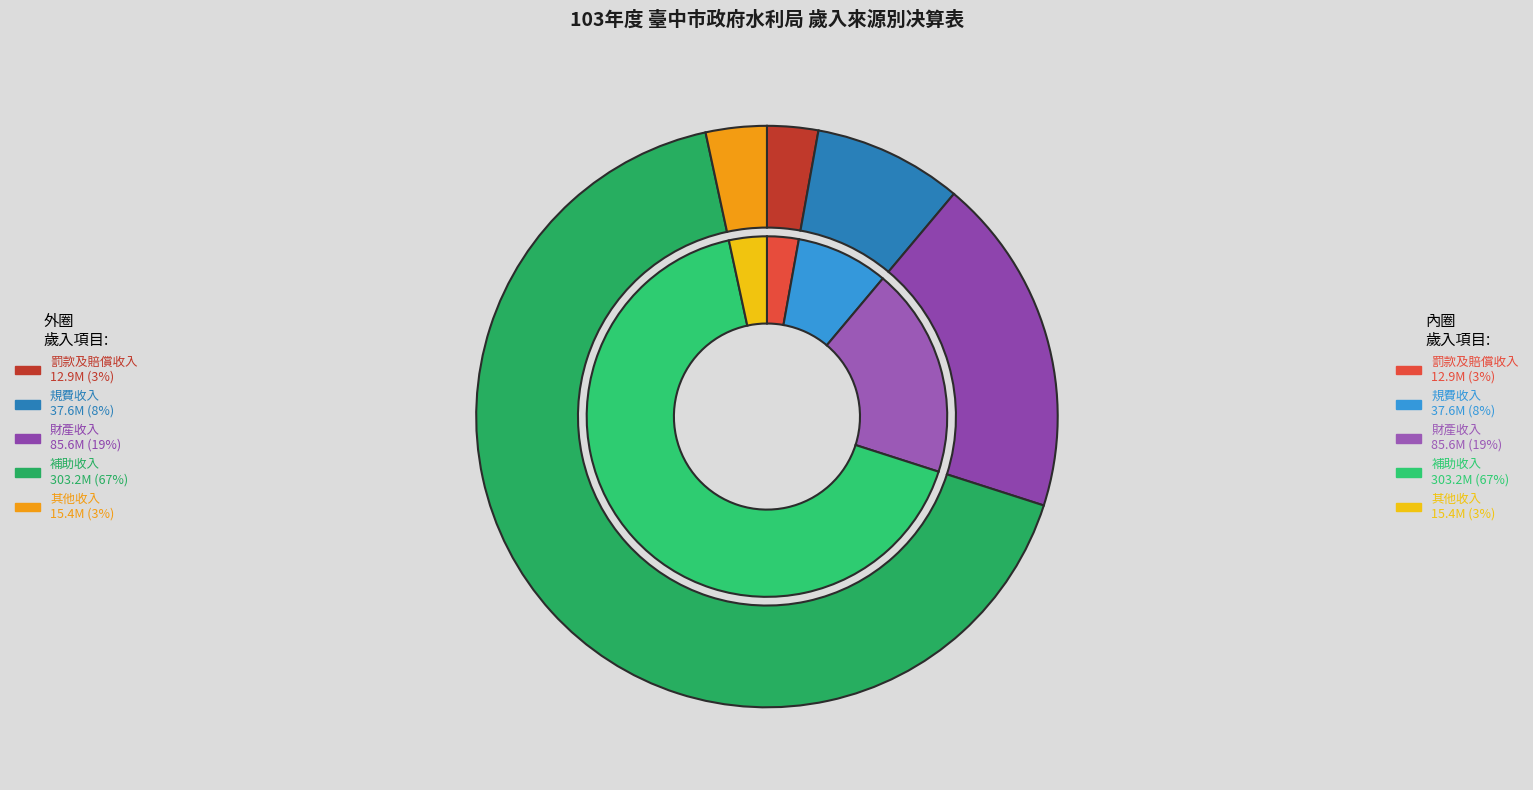

To the nearest percent, what percentage of the pie is 財產收入?

19%